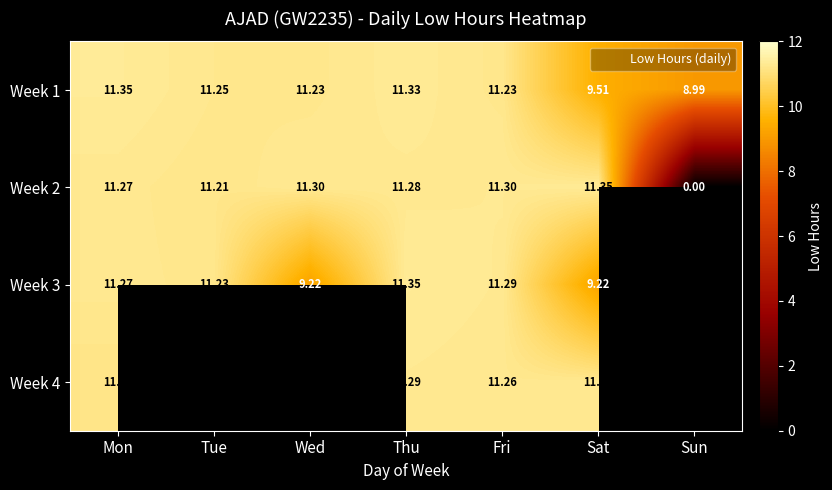

Which series changed the most between Sat and Sun?

Week 2